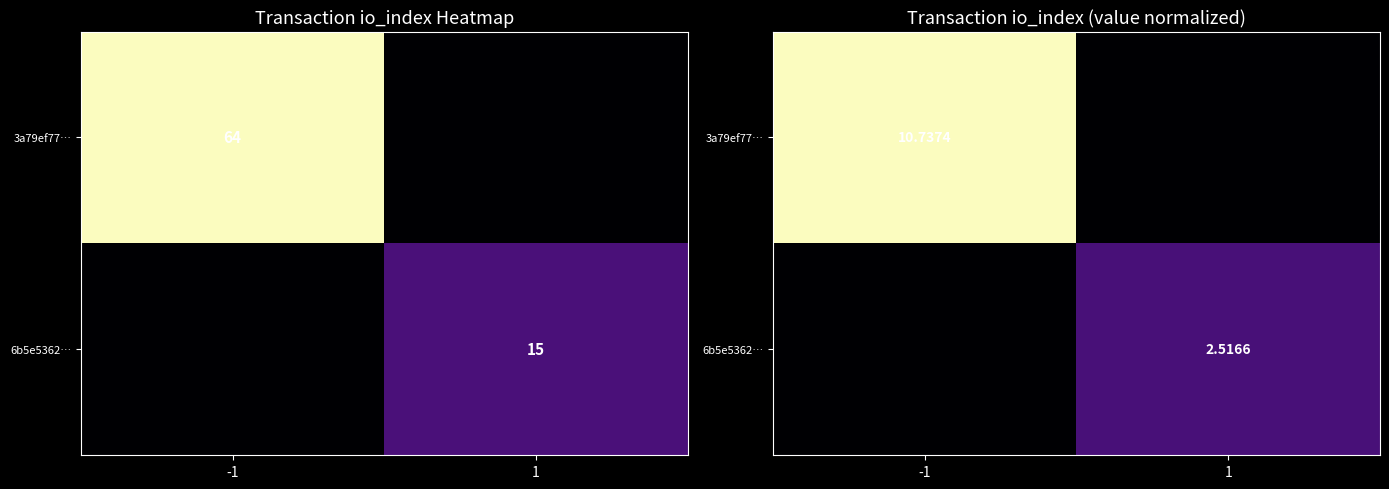

Rank the series by their average value, from highest to lowest.

3a79ef77…, 6b5e5362…